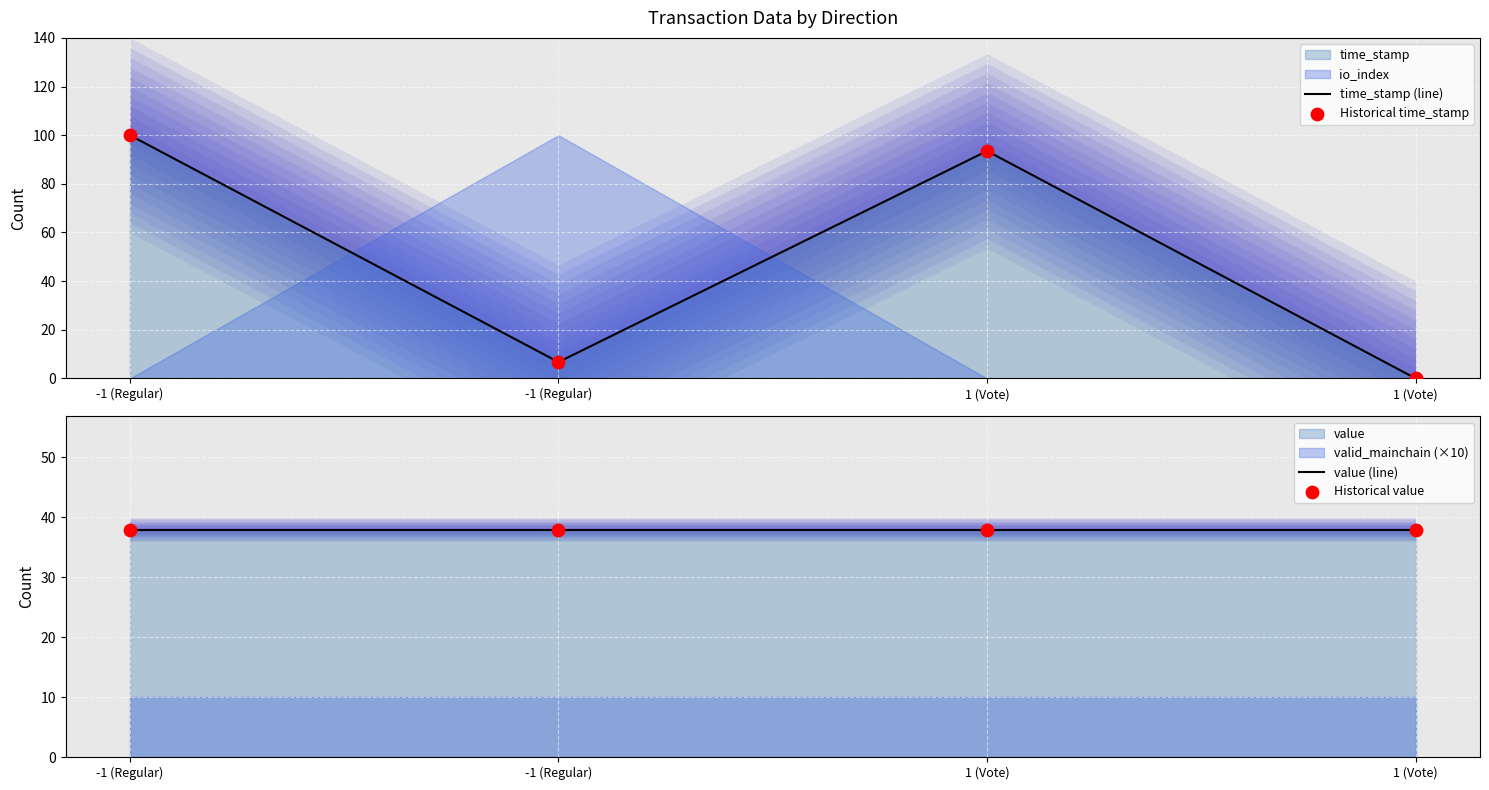

Which series reaches the maximum Y coordinate?

time_stamp (line)